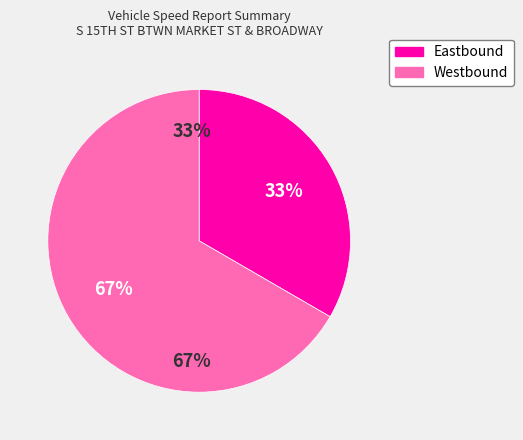

To the nearest percent, what percentage of the pie is Eastbound?

33%